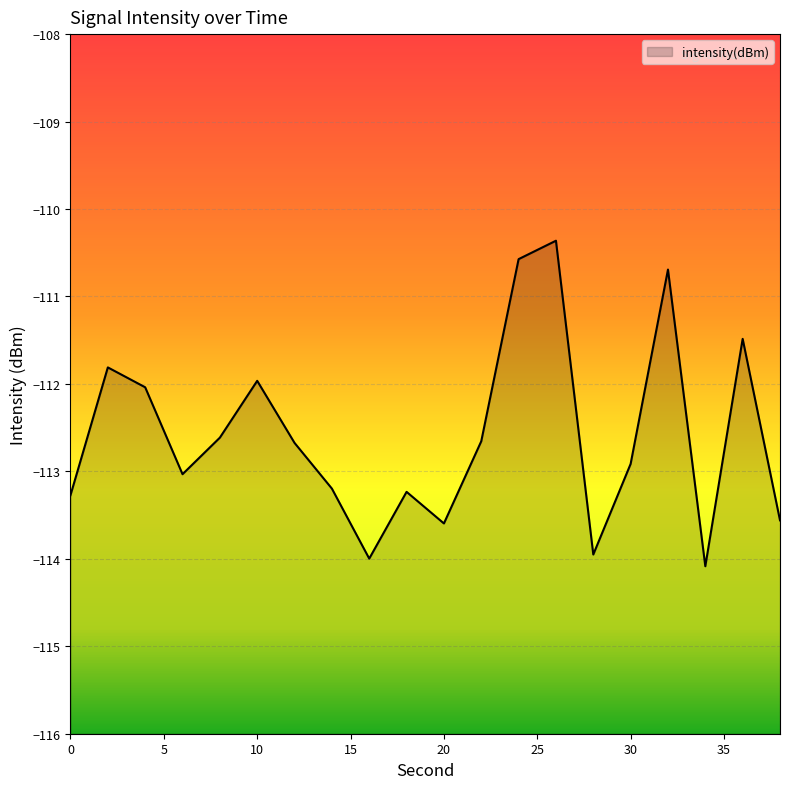

Where is the first local minimum?

6